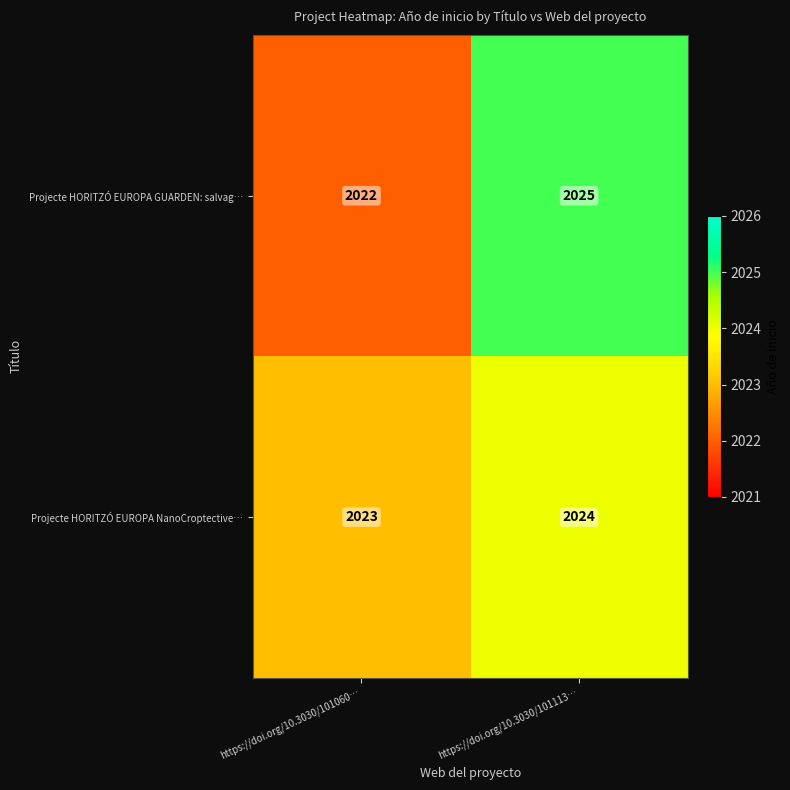

True or false: Projecte HORITZÓ EUROPA GUARDEN: salvag… has a value of 1203 at https://doi.org/10.3030/101060….

False